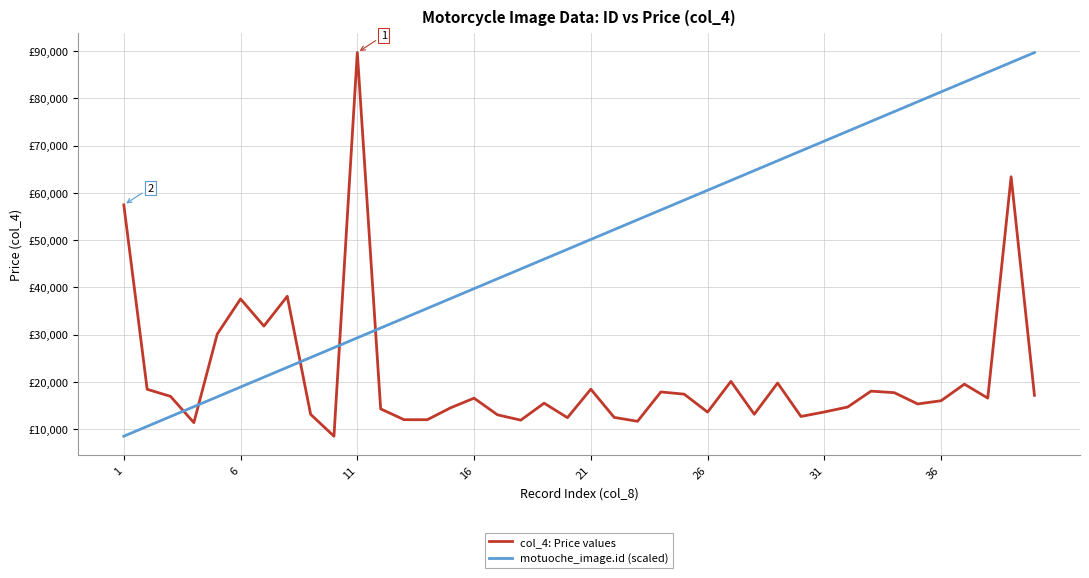

Reading right to left, transcribe all the data shown in this chart.

col_4: Price values: 17140.0	63399.0	16556.0	19508.0	15998.0	15316.0	17702.0	18030.0	14664.0	13615.0	12670.0	19742.0	13139.0	20091.0	13590.0	17388.0	17857.0	11644.0	12472.0	18440.0	12415.0	15478.0	11887.0	13025.0	16544.0	14511.0	11987.0	11987.0	14277.0	89704.0	8489.0	13127.0	38108.0	31805.0	37541.0	30094.0	11361.0	16922.0	18426.0	57450.0
motuoche_image.id (scaled): 89704.0	87621.6	85539.1	83456.7	81374.3	79291.8	77209.4	75126.9	73044.5	70962.1	68879.6	66797.2	64714.8	62632.3	60549.9	58467.5	56385.0	54302.6	52220.2	50137.7	48055.3	45972.8	43890.4	41808.0	39725.5	37643.1	35560.7	33478.2	31395.8	29313.4	27230.9	25148.5	23066.1	20983.6	18901.2	16818.7	14736.3	12653.9	10571.4	8489.0